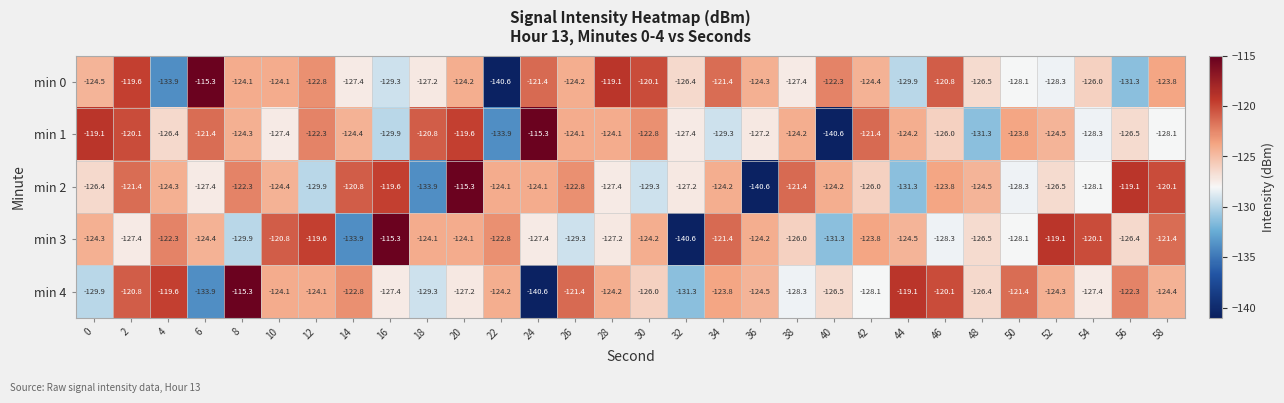

What is the highest value of the min 0 series?

-115.3